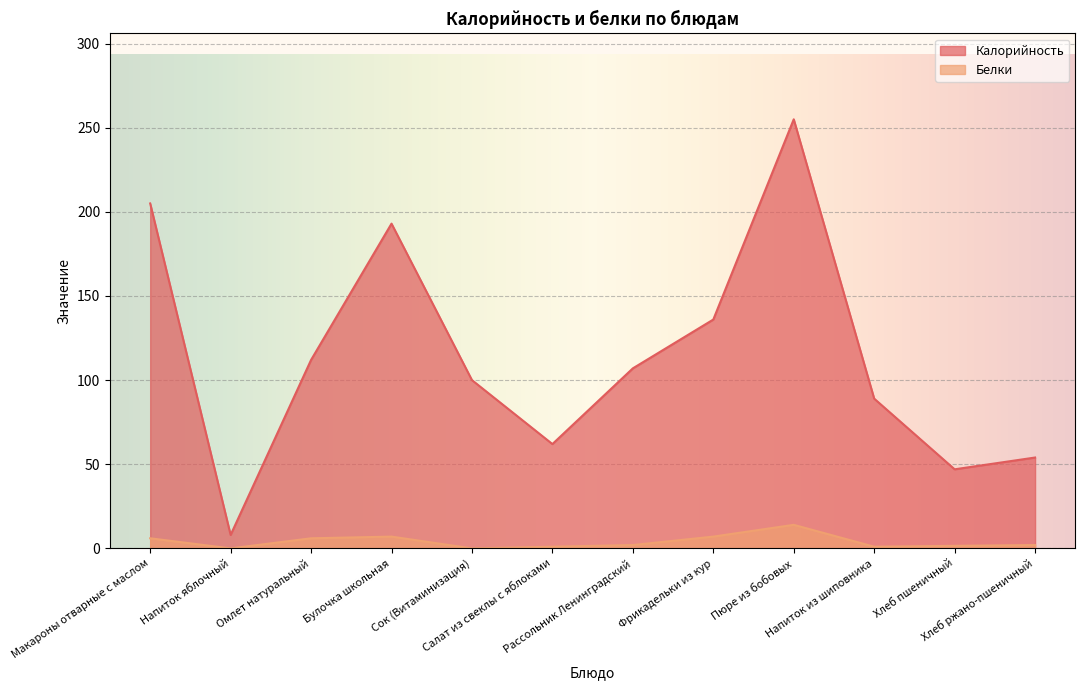

What is the spread (max minus min) of values at Сок (Витаминизация)?

100.0